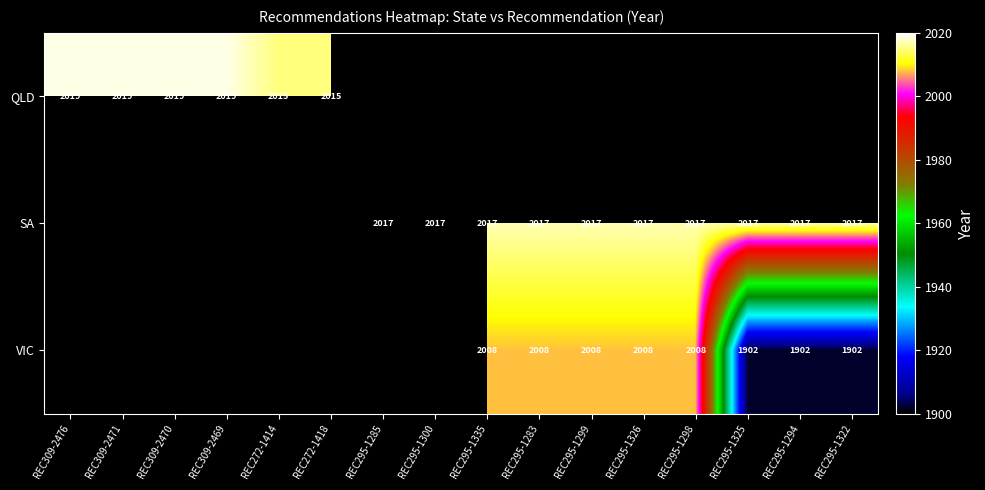

The SA series shows 2017 at REC295-1322. True or false?

True